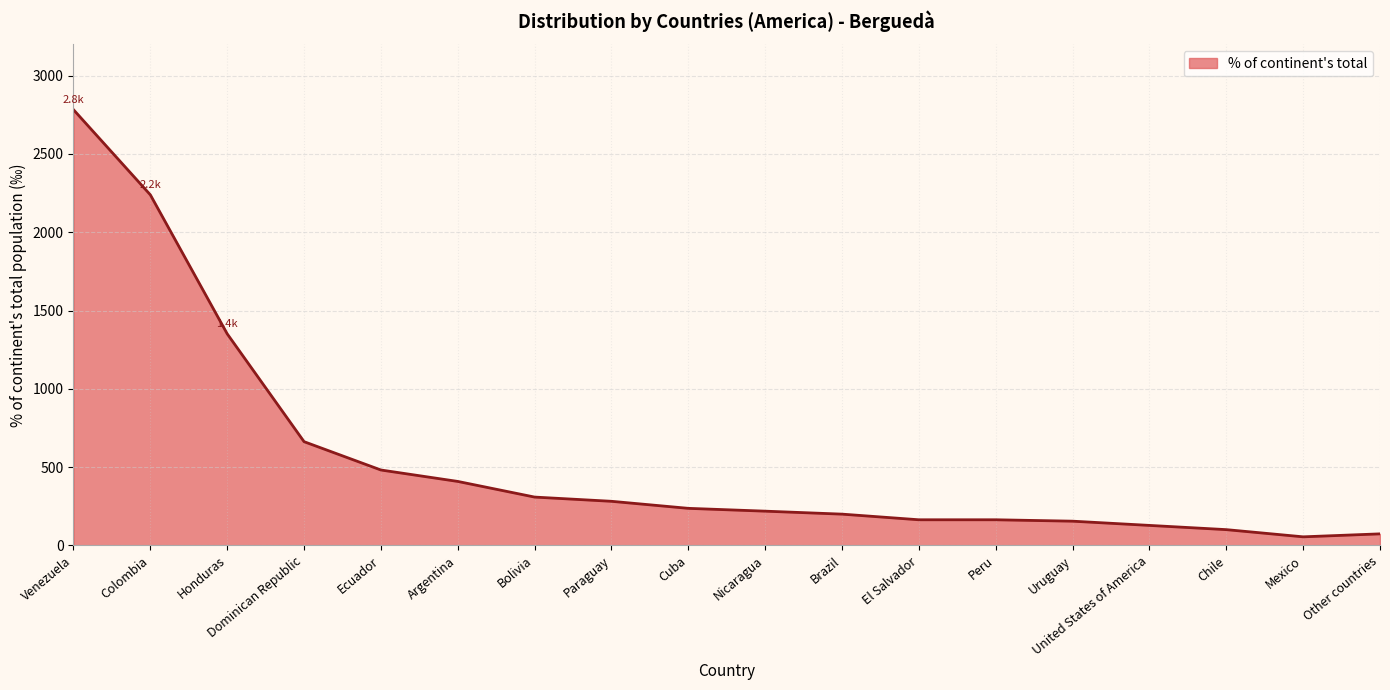

The chart shows a value of 481 at Colombia. True or false?

False